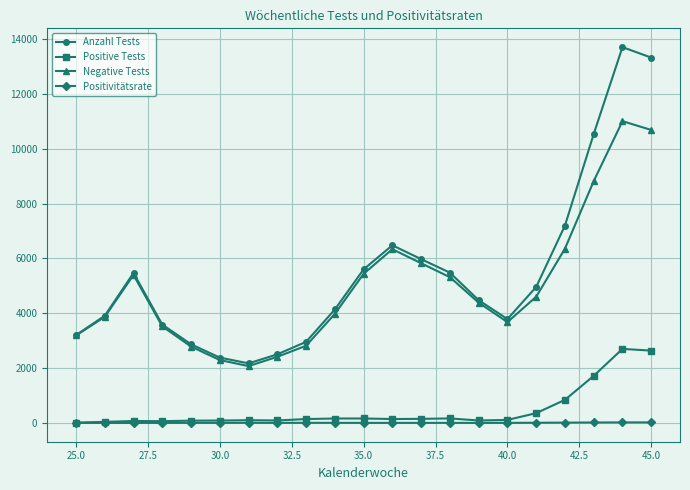

True or false: Negative Tests has more than 2 points higher than both neighbors.

True